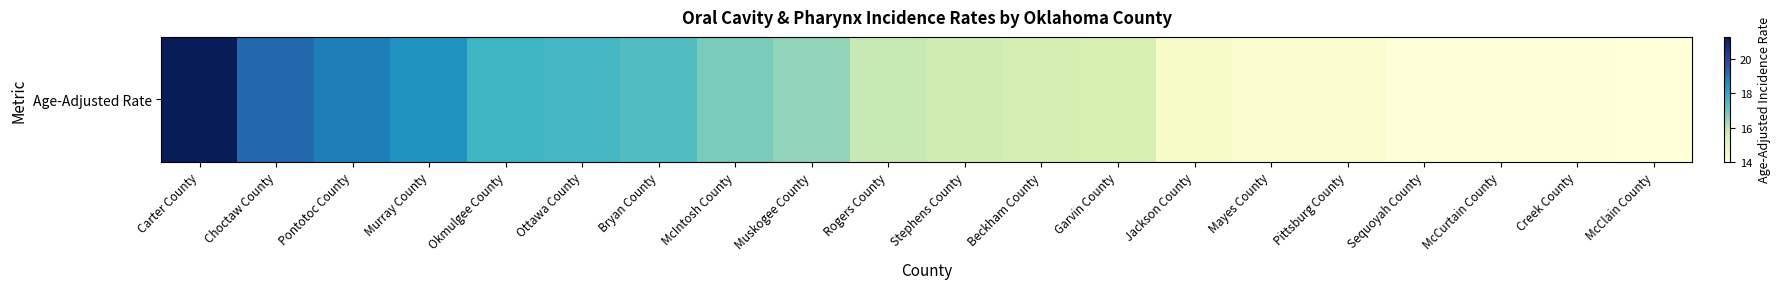

Is it true that the value at Sequoyah County is 5.4?

False